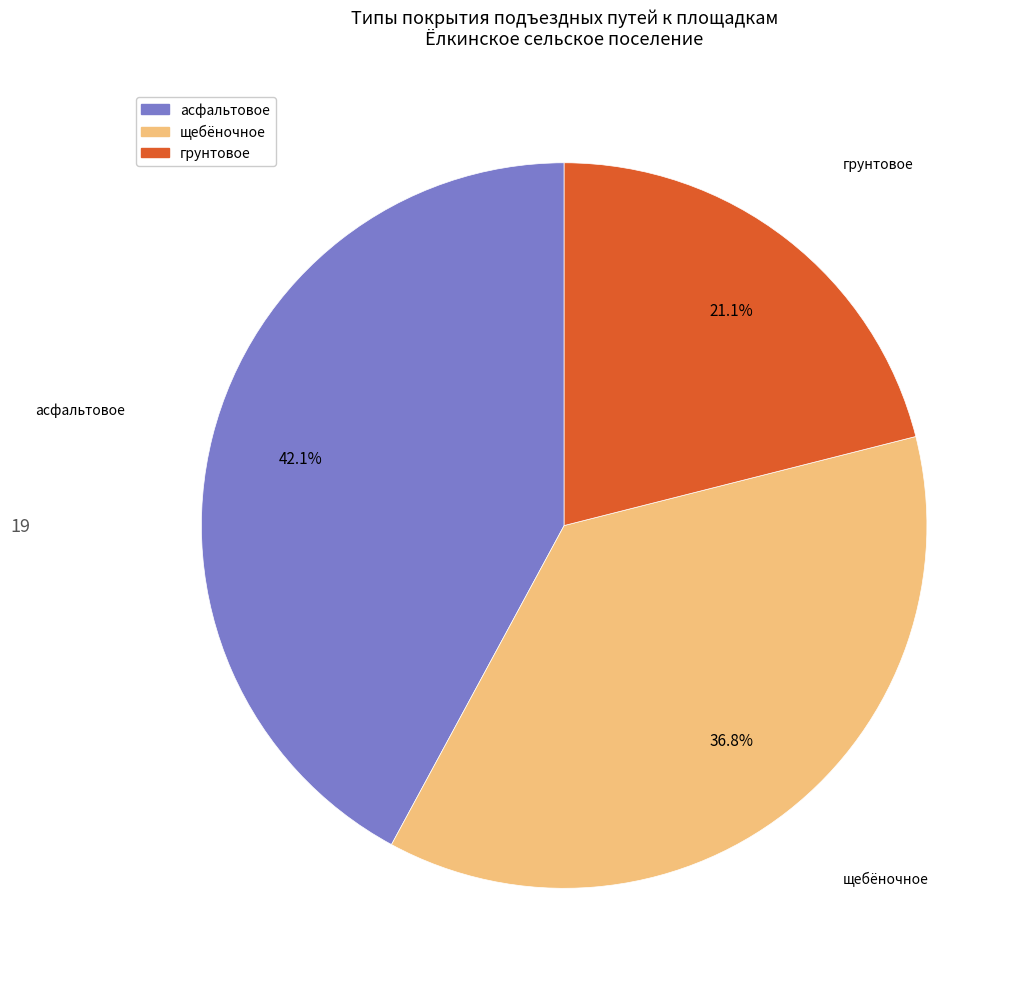

What is the ratio of the value at асфальтовое to the value at щебёночное?

1.1